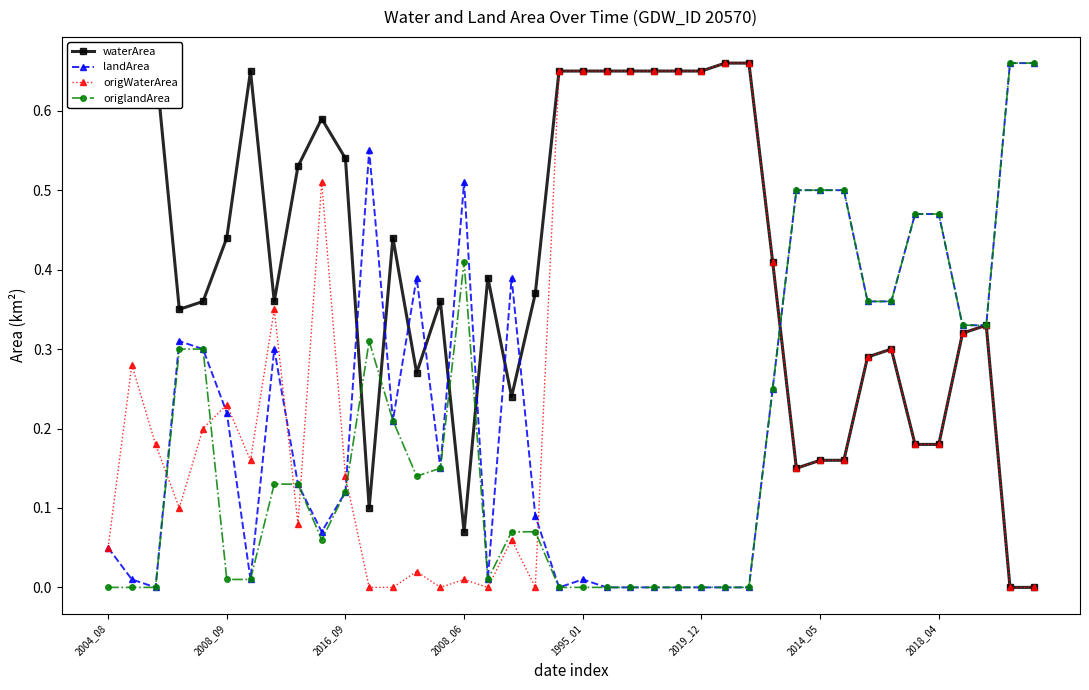

What is the difference between the origWaterArea values at 37 and 29?

0.2